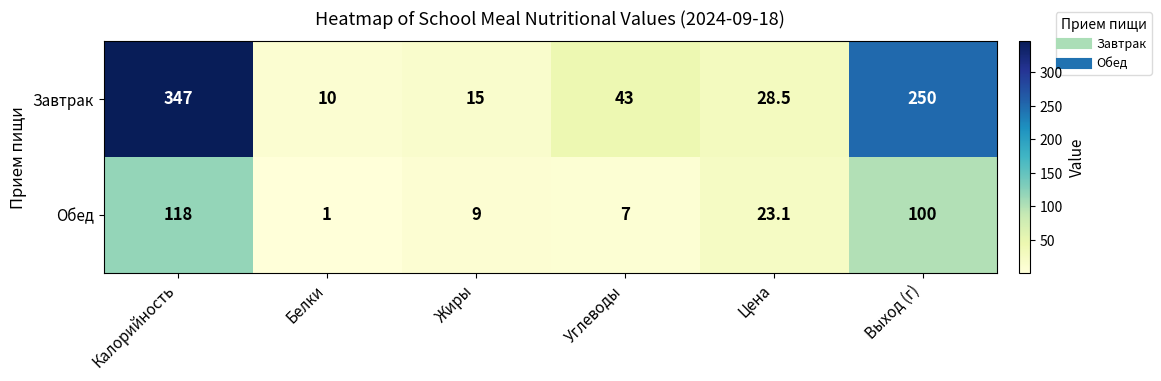

Is it true that Обед equals 23.1 at Цена?

True